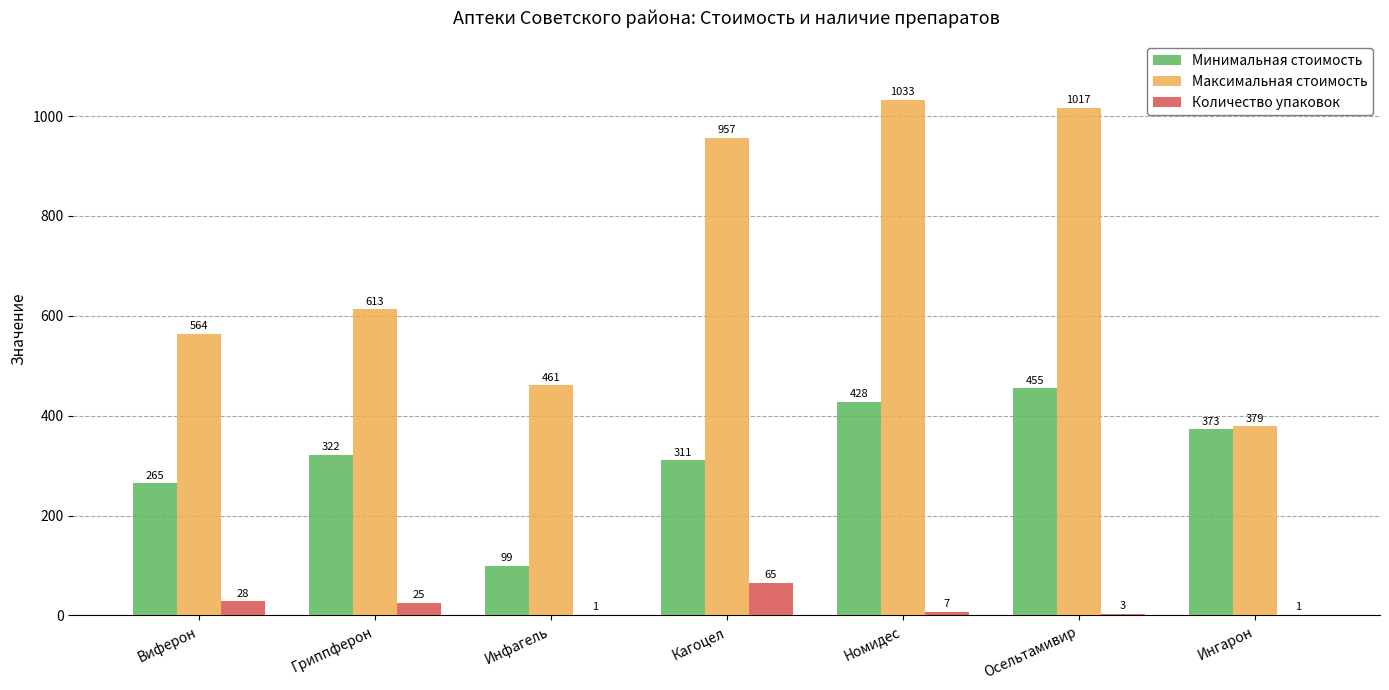

The value of Максимальная стоимость at Осельтамивир is 1017. True or false?

True